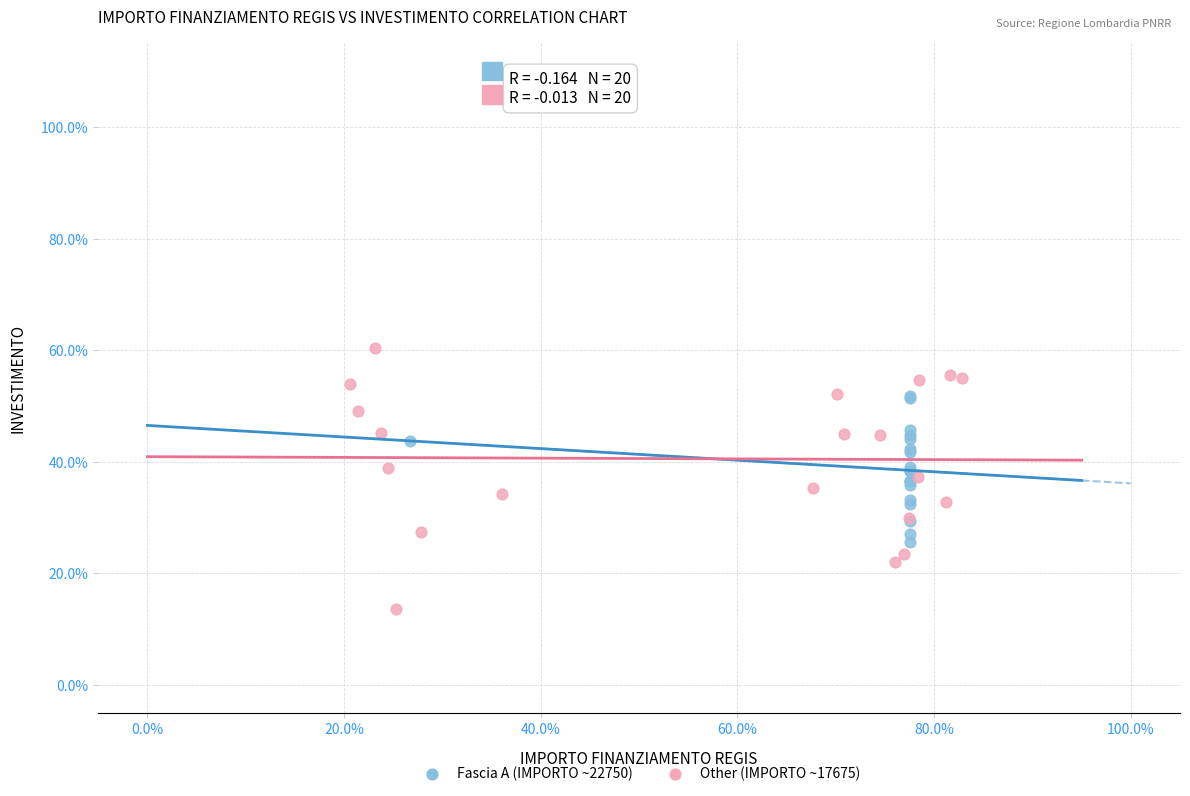

Which series contains the lowest Y value?

Other (IMPORTO ~17675)